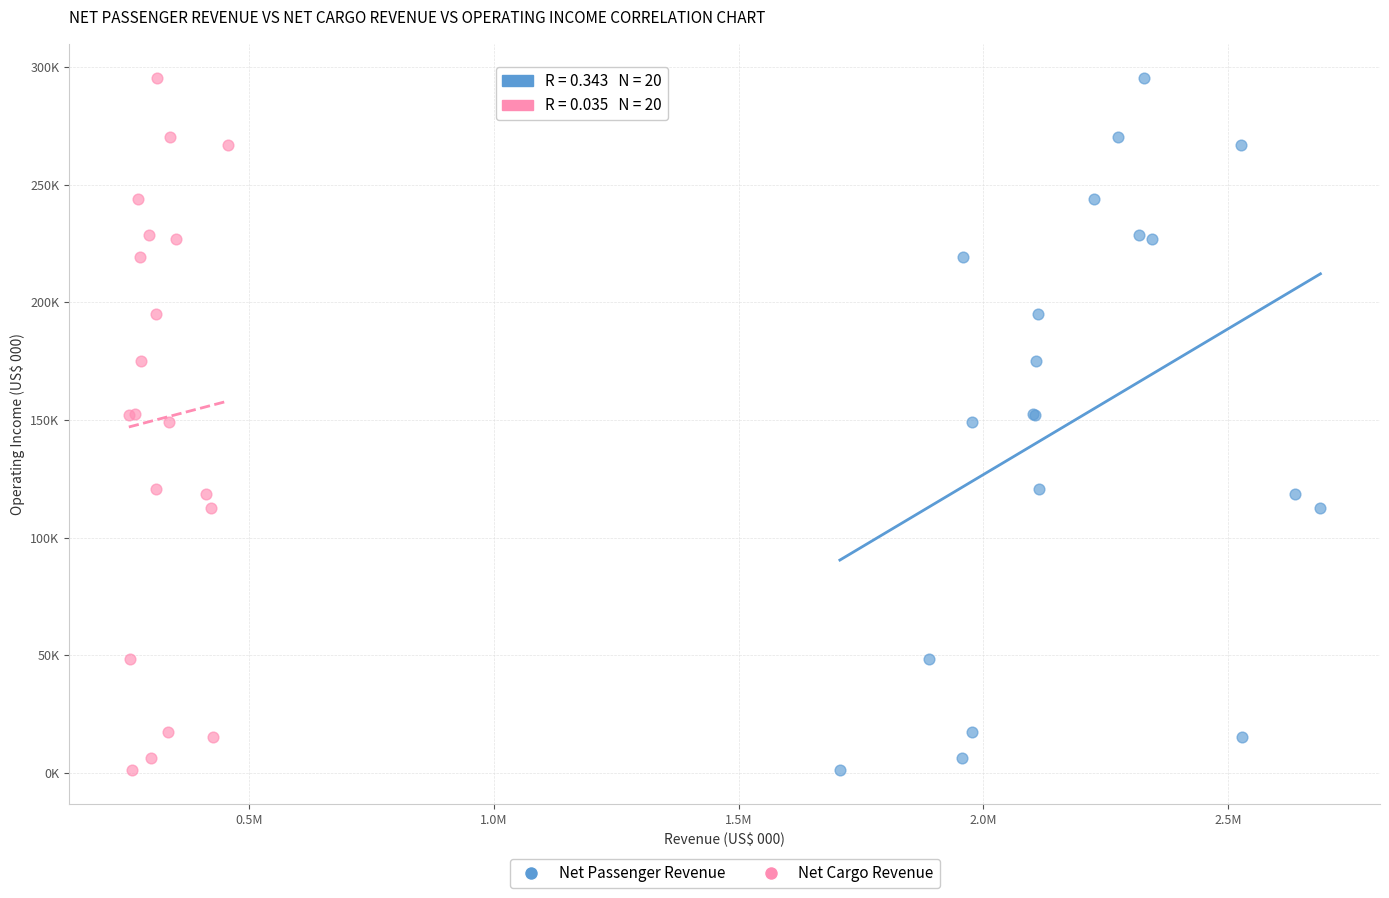

What are all the series names shown in the legend?

Net Passenger Revenue, Net Cargo Revenue